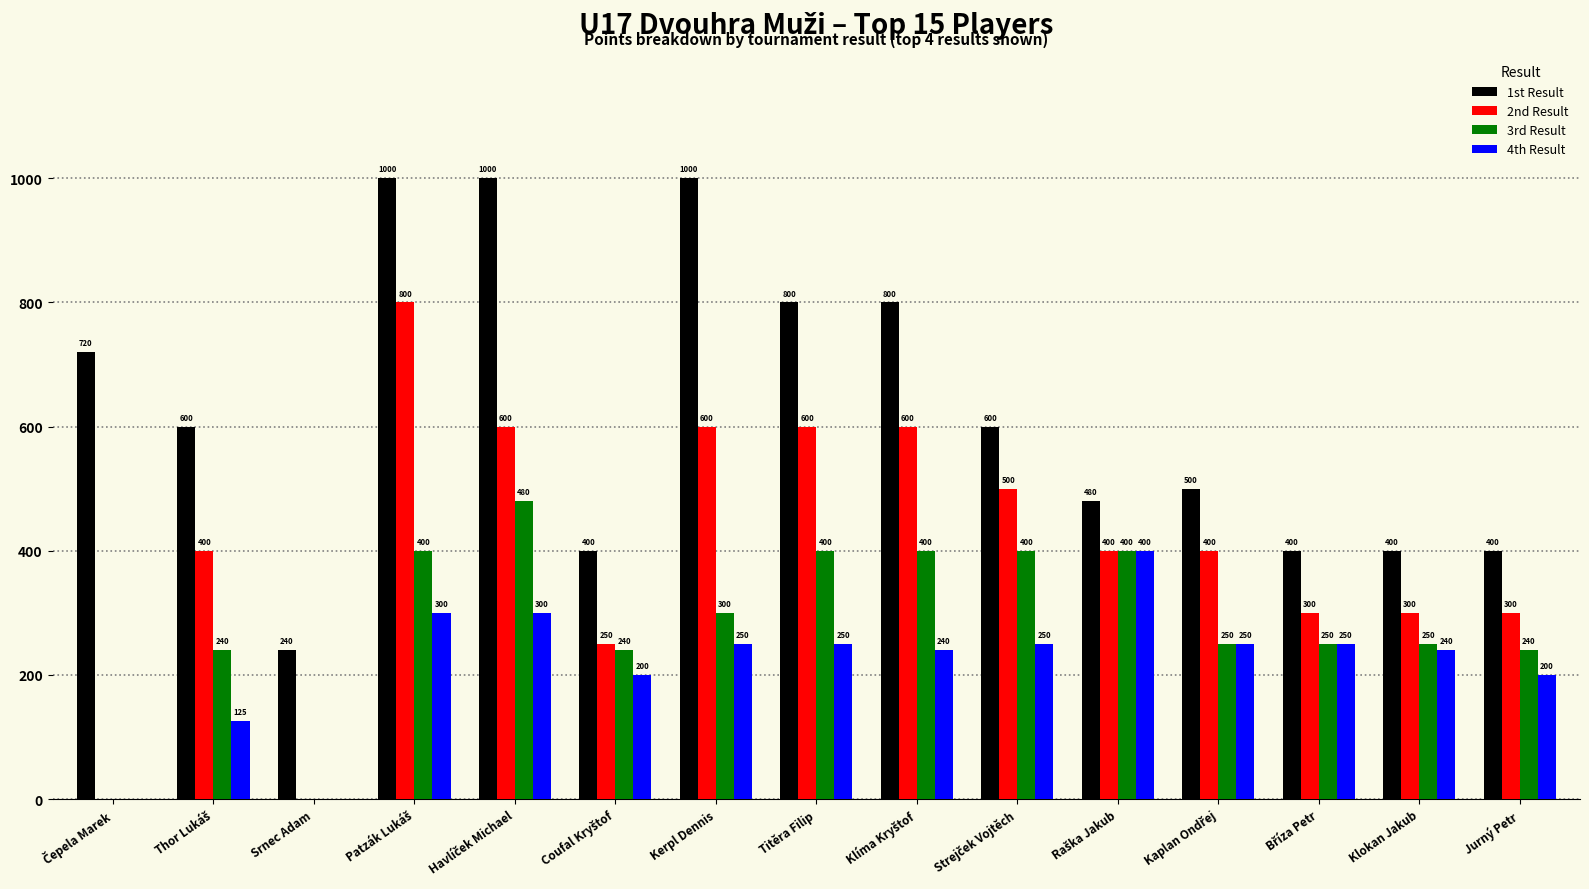

Which series has the largest total across all categories?

1st Result